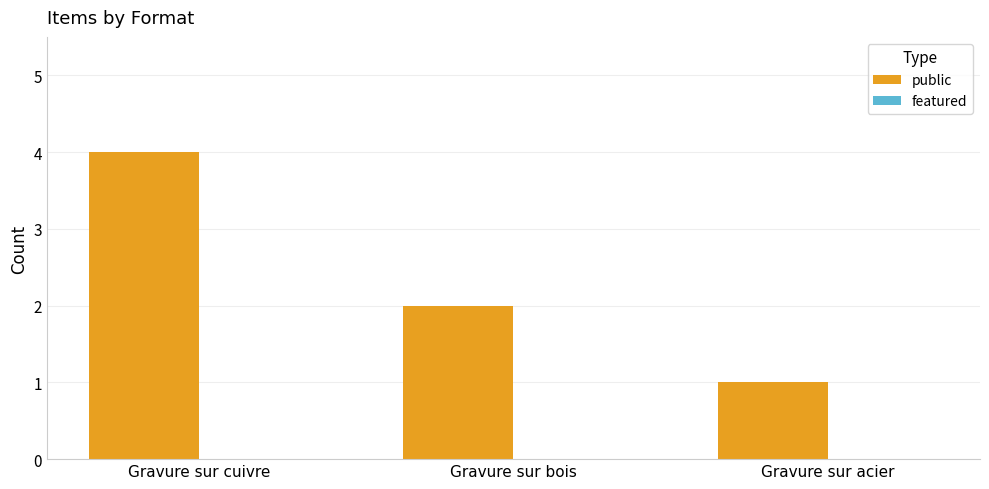

How many categories are shown in the chart?

3